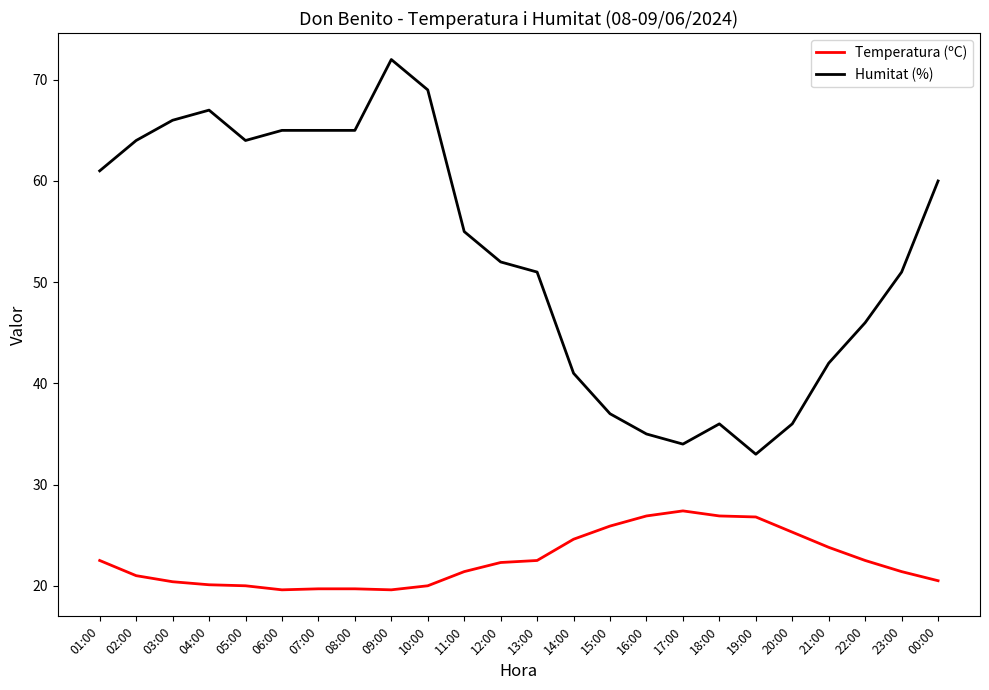

What is the smallest value displayed?

19.6